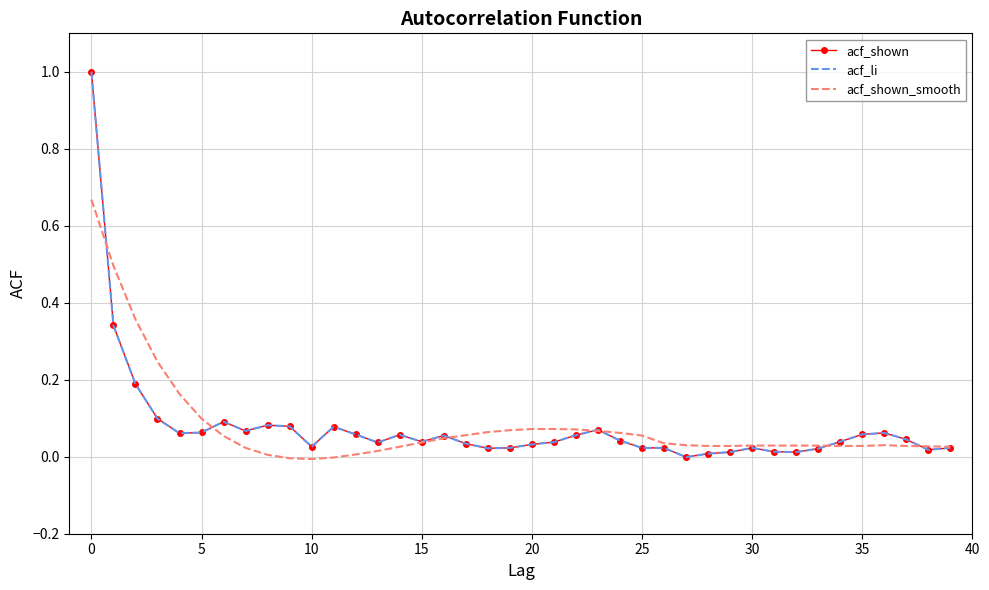

How many values in the acf_li series are below 0?

1